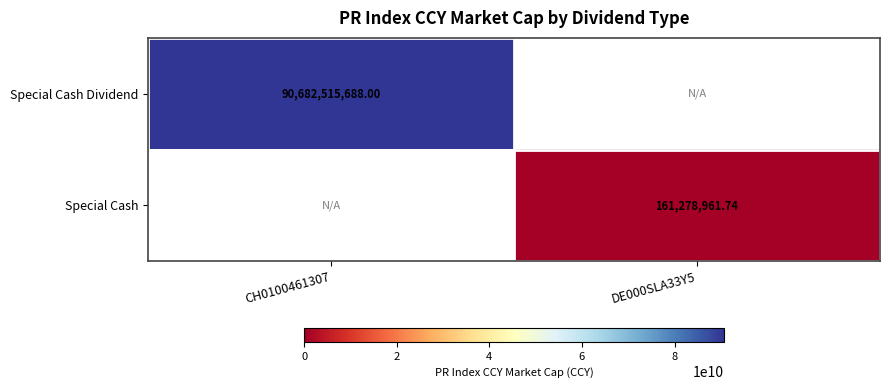

How many positive values does the Special Cash series have?

1